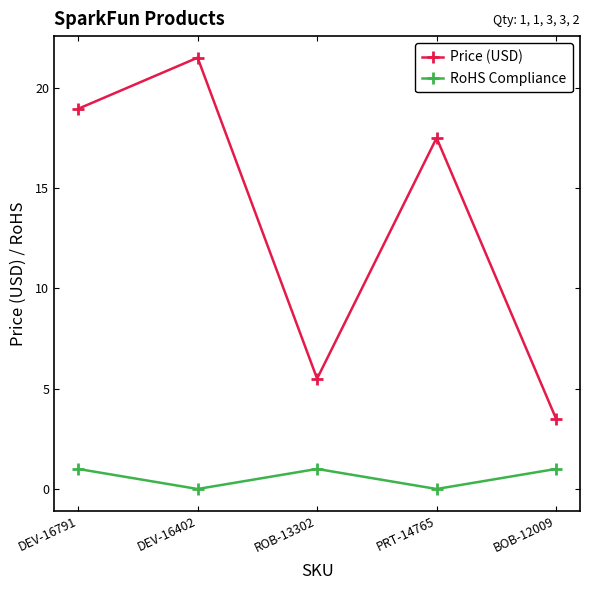

The RoHS Compliance series shows 0.0 at DEV-16402. True or false?

True